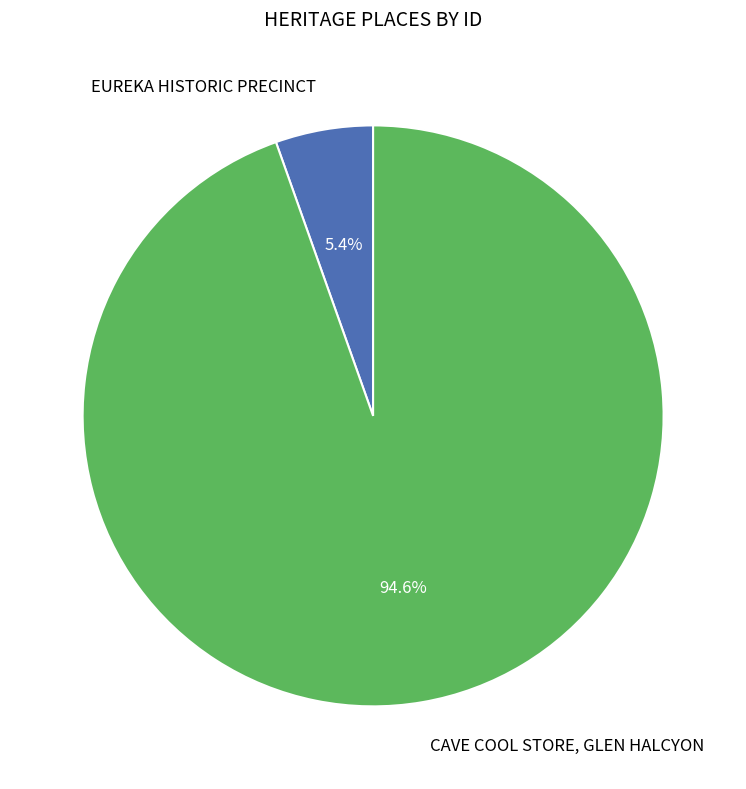

Is there a majority slice in this chart?

Yes